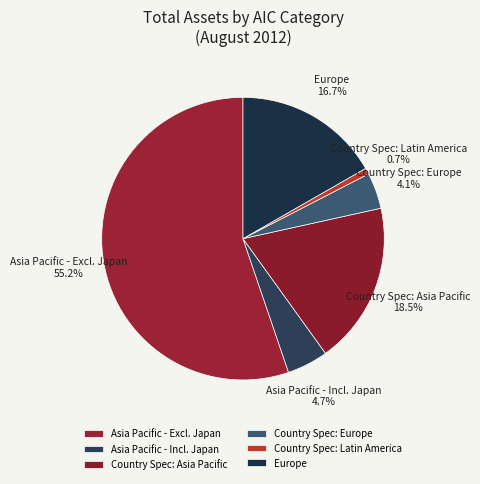

Which has a higher value, Asia Pacific - Excl. Japan or Country Spec: Europe?

Asia Pacific - Excl. Japan